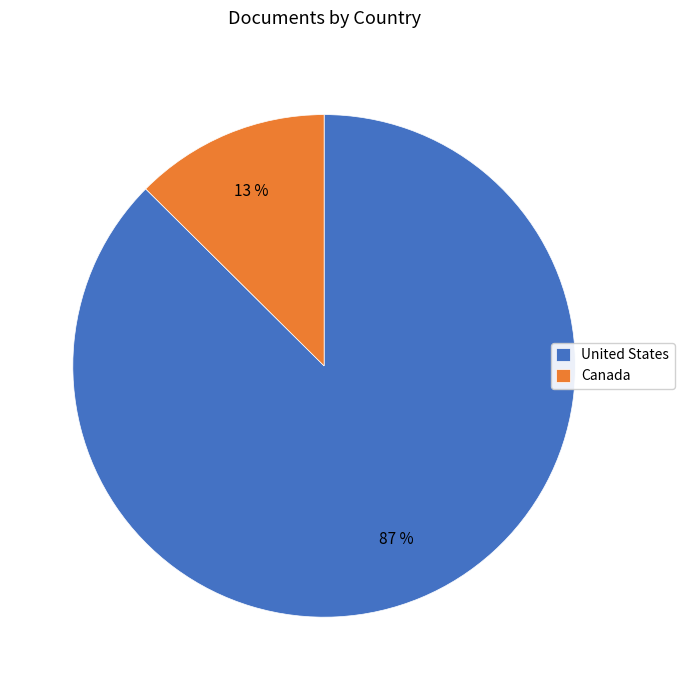

True or false: United States accounts for 87% of the total.

True